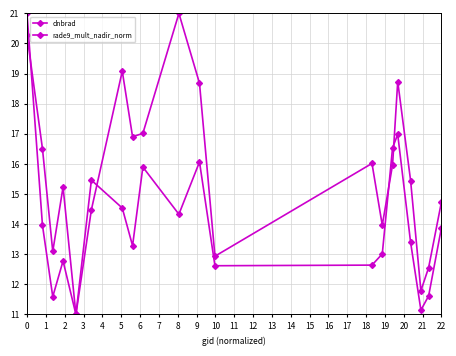

How many data points does each series have?

20